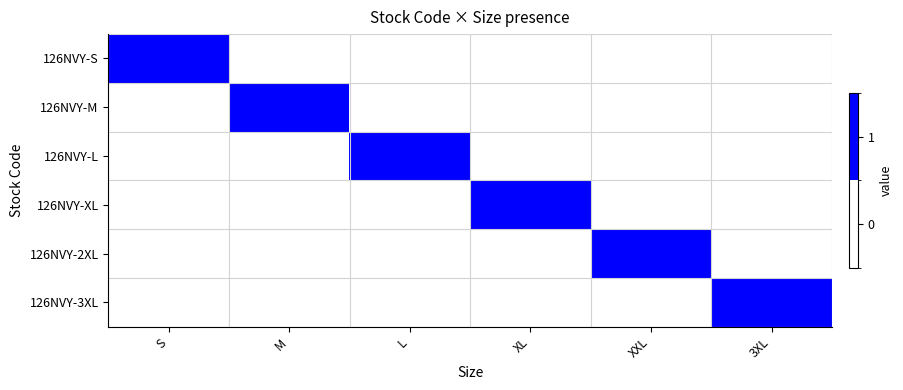

How many data points does each series have?

6